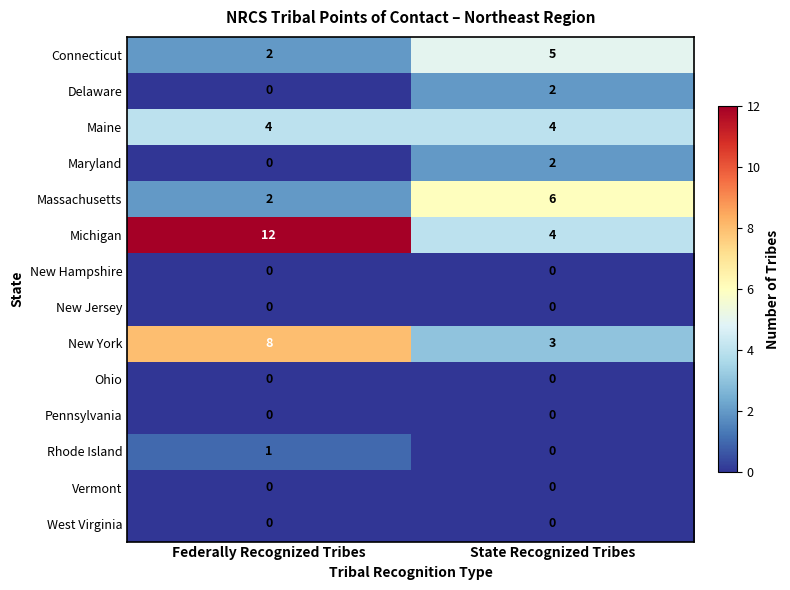

What is the spread (max minus min) of values at Federally Recognized Tribes?

12